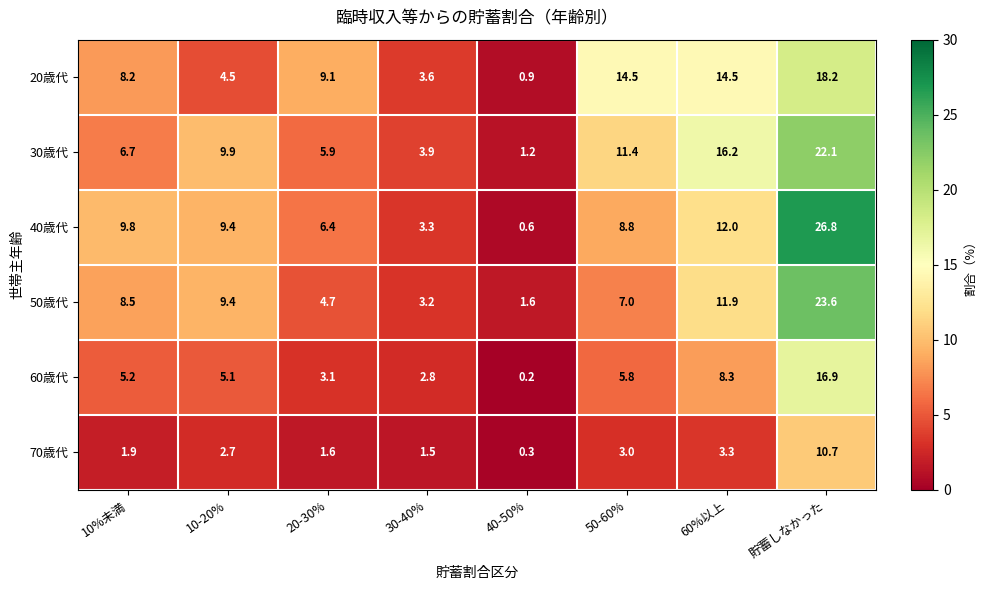

Which series changed the most between 10%未満 and 20-30%?

50歳代